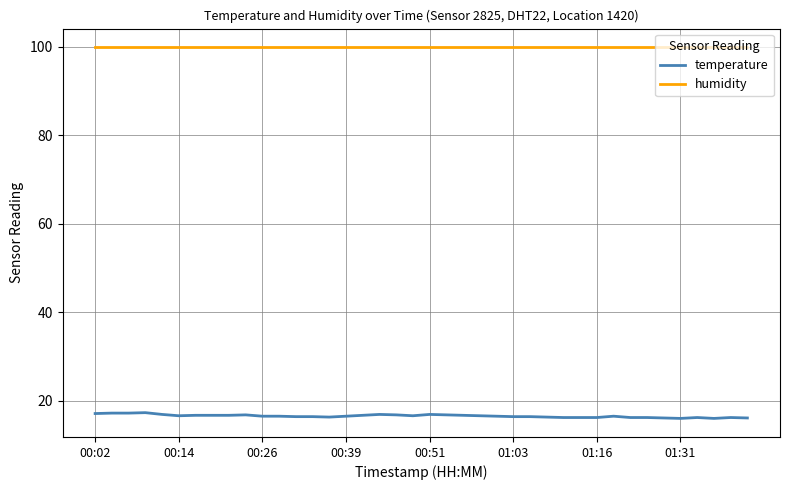

Rank the series by their maximum value, from lowest to highest.

temperature, humidity